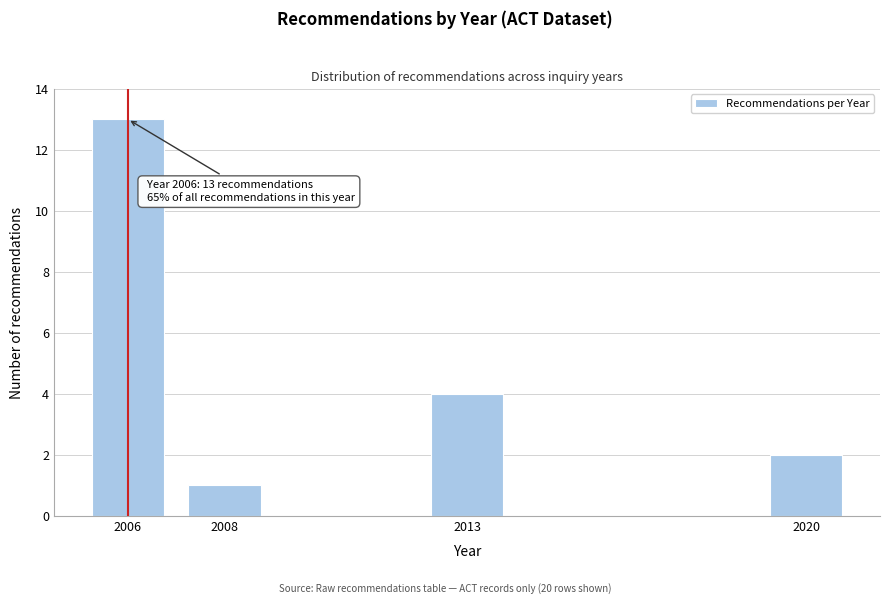

Reading right to left, transcribe all the data shown in this chart.

2	4	1	13